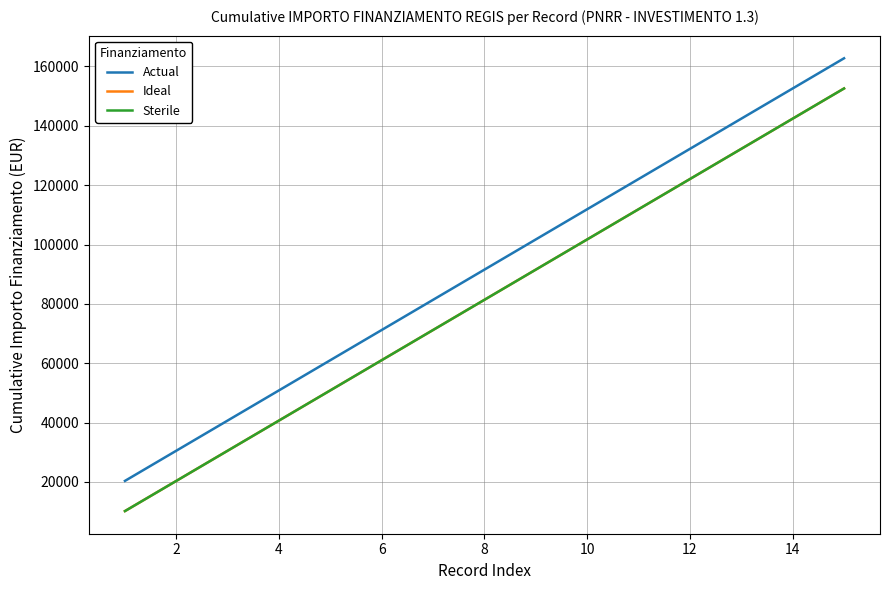

Is this an area chart (filled region under the line)?

No